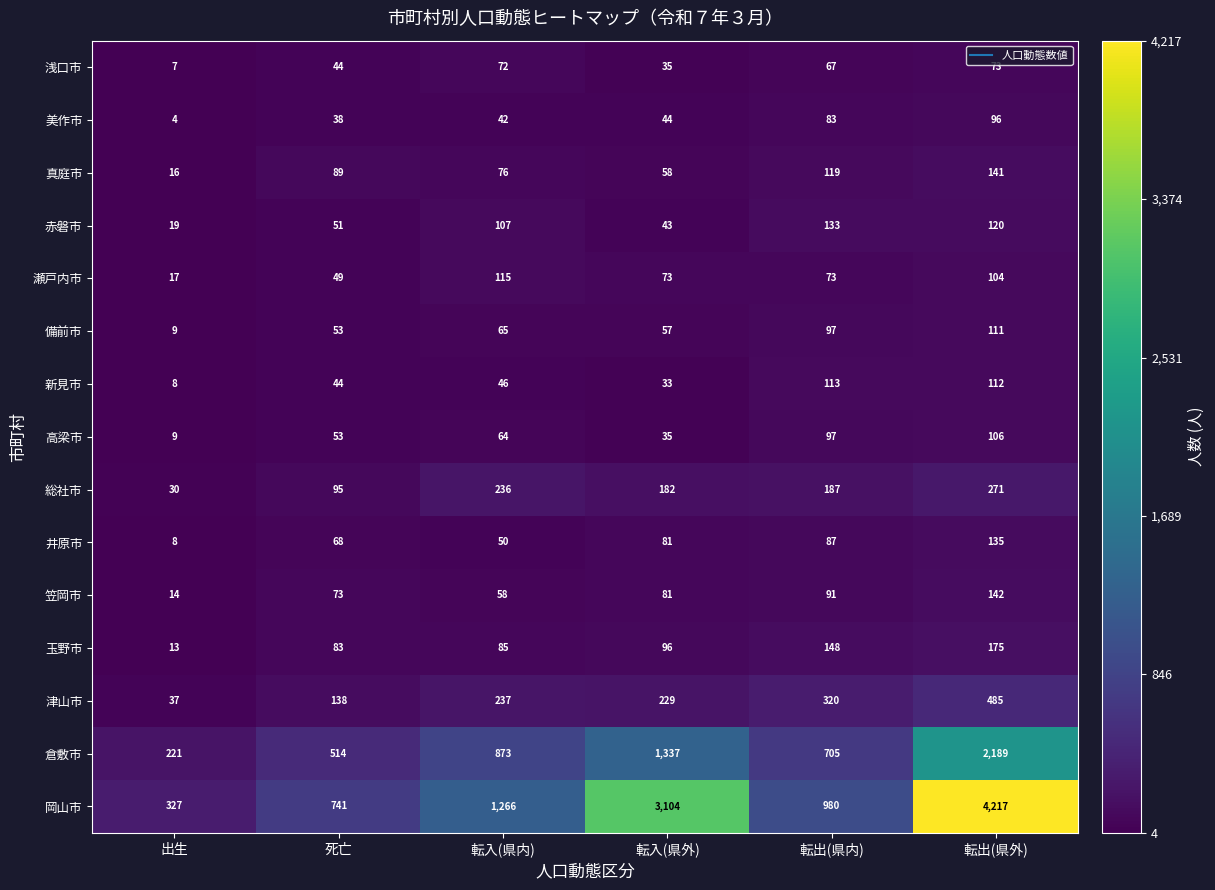

At which label is 笠岡市 closest to 78?

転入(県外)